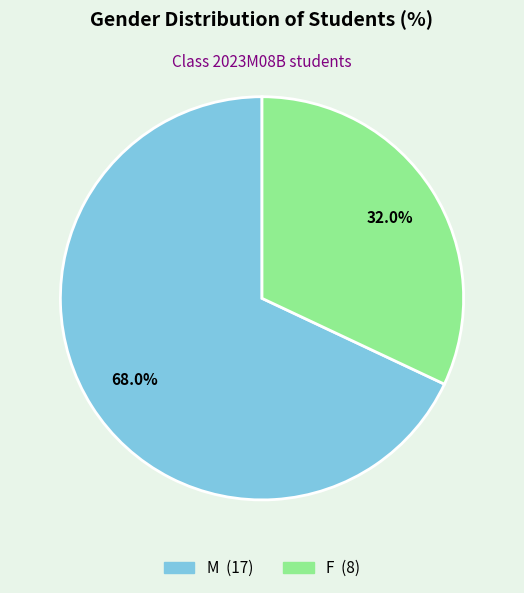

Which category accounts for the majority?

M